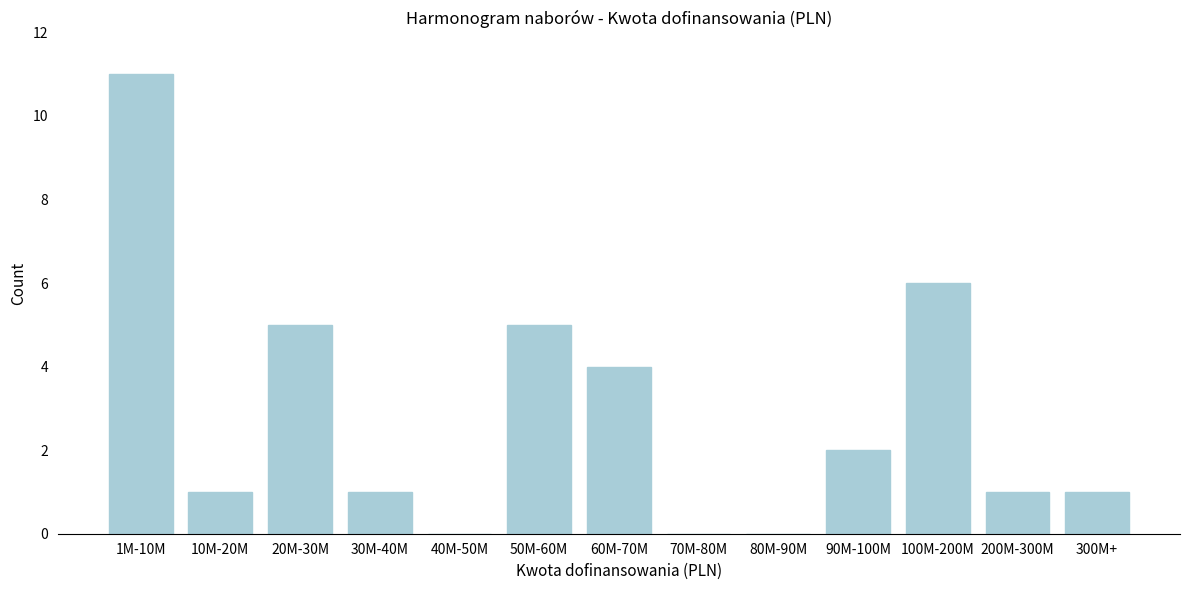

Reading right to left, extract all data points from this chart.

300M+=1	200M-300M=1	100M-200M=6	90M-100M=2	80M-90M=0	70M-80M=0	60M-70M=4	50M-60M=5	40M-50M=0	30M-40M=1	20M-30M=5	10M-20M=1	1M-10M=11